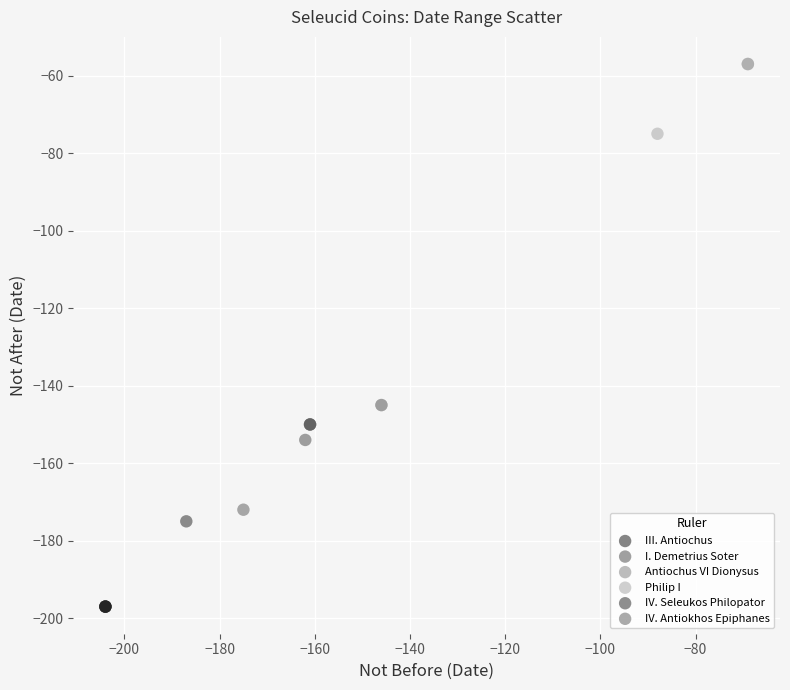

Which series contains the lowest Y value?

III. Antiochus